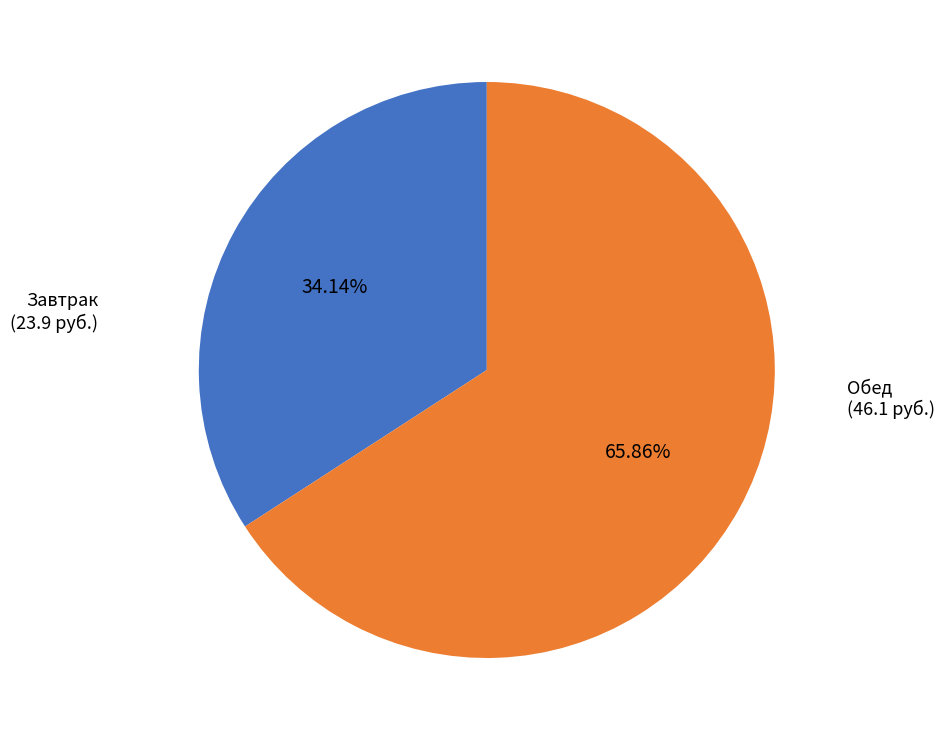

Which slice is the smallest?

Завтрак